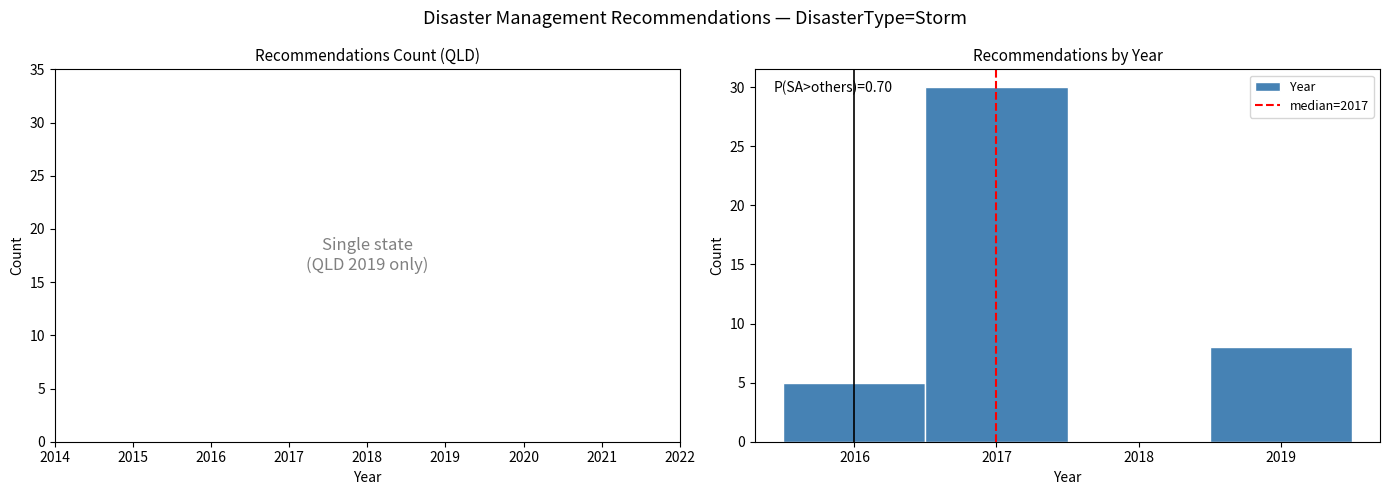

Over which range of the x-axis is the bar tallest?

2016.5 to 2017.5